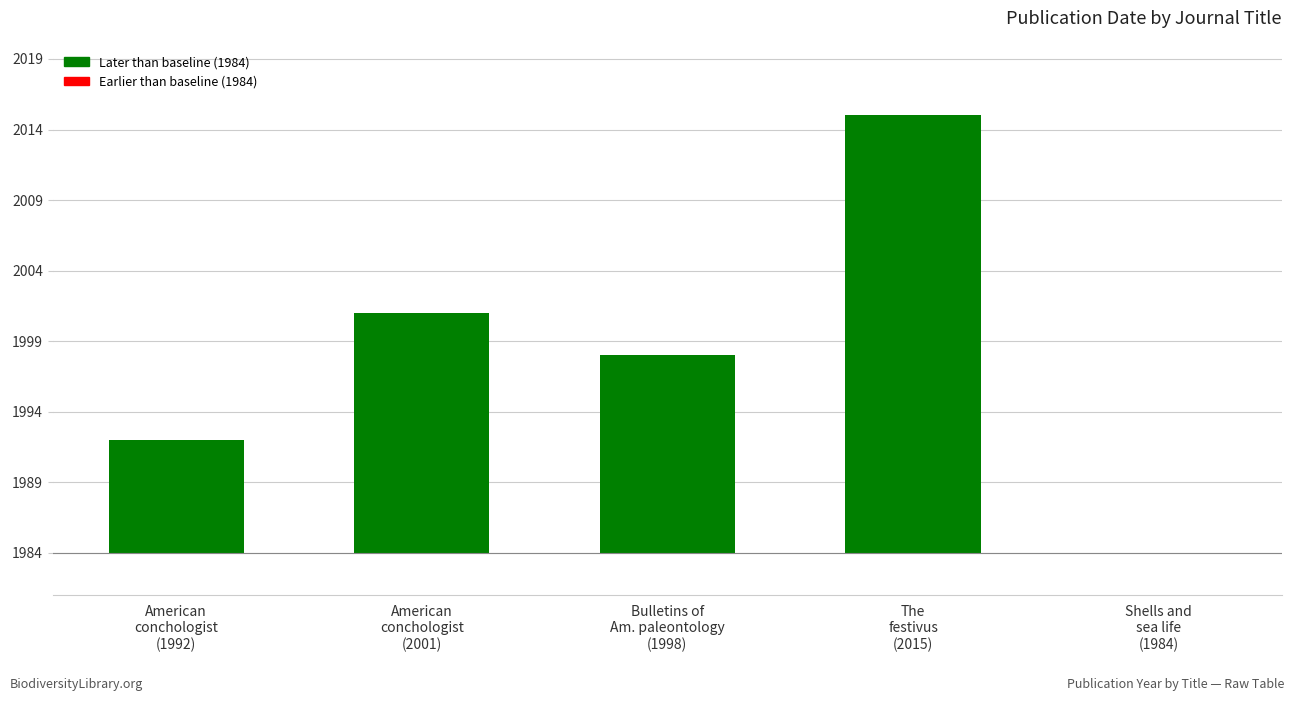

Does the chart contain any negative values?

No